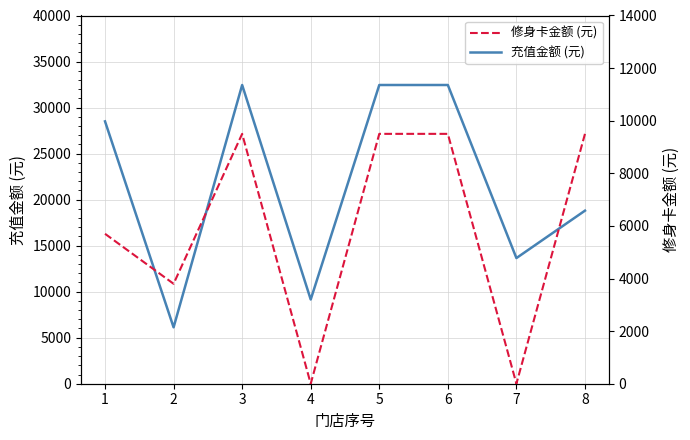

Rank the series by their maximum value, from highest to lowest.

充值金额 (元), 修身卡金额 (元)